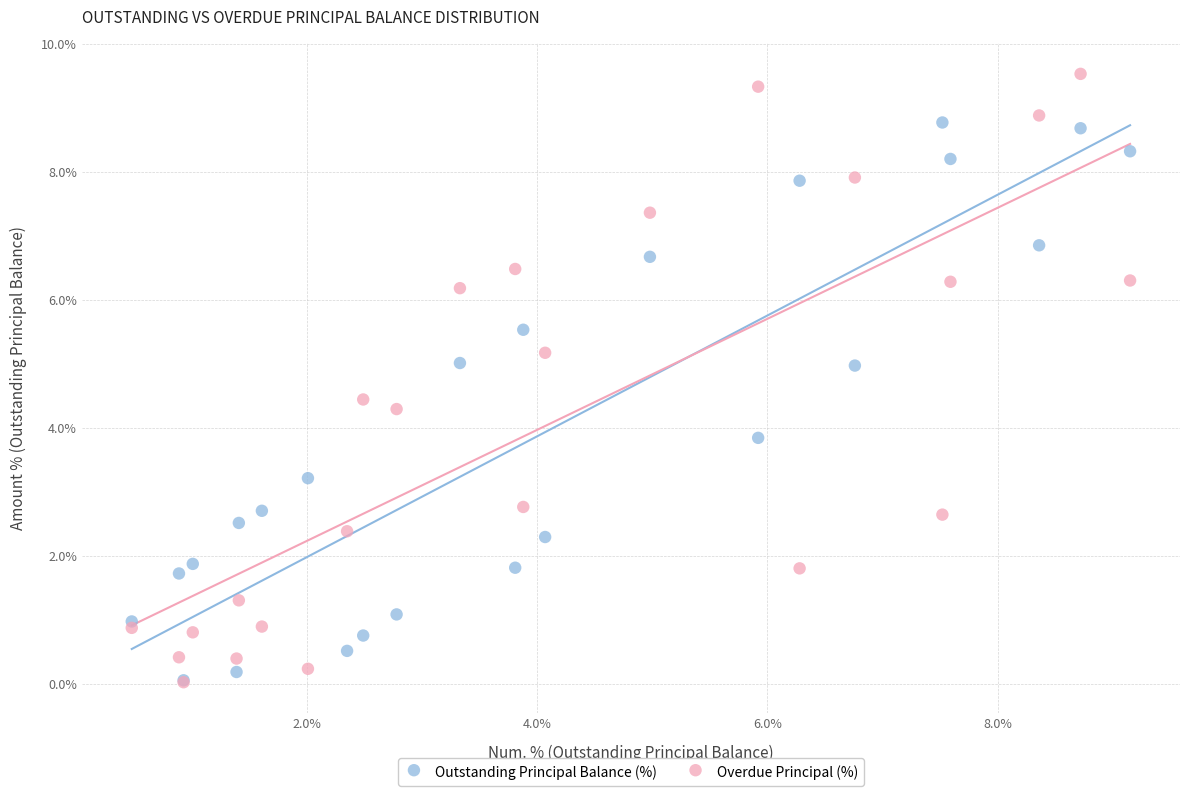

Which series has the widest spread of Y values?

Overdue Principal (%)